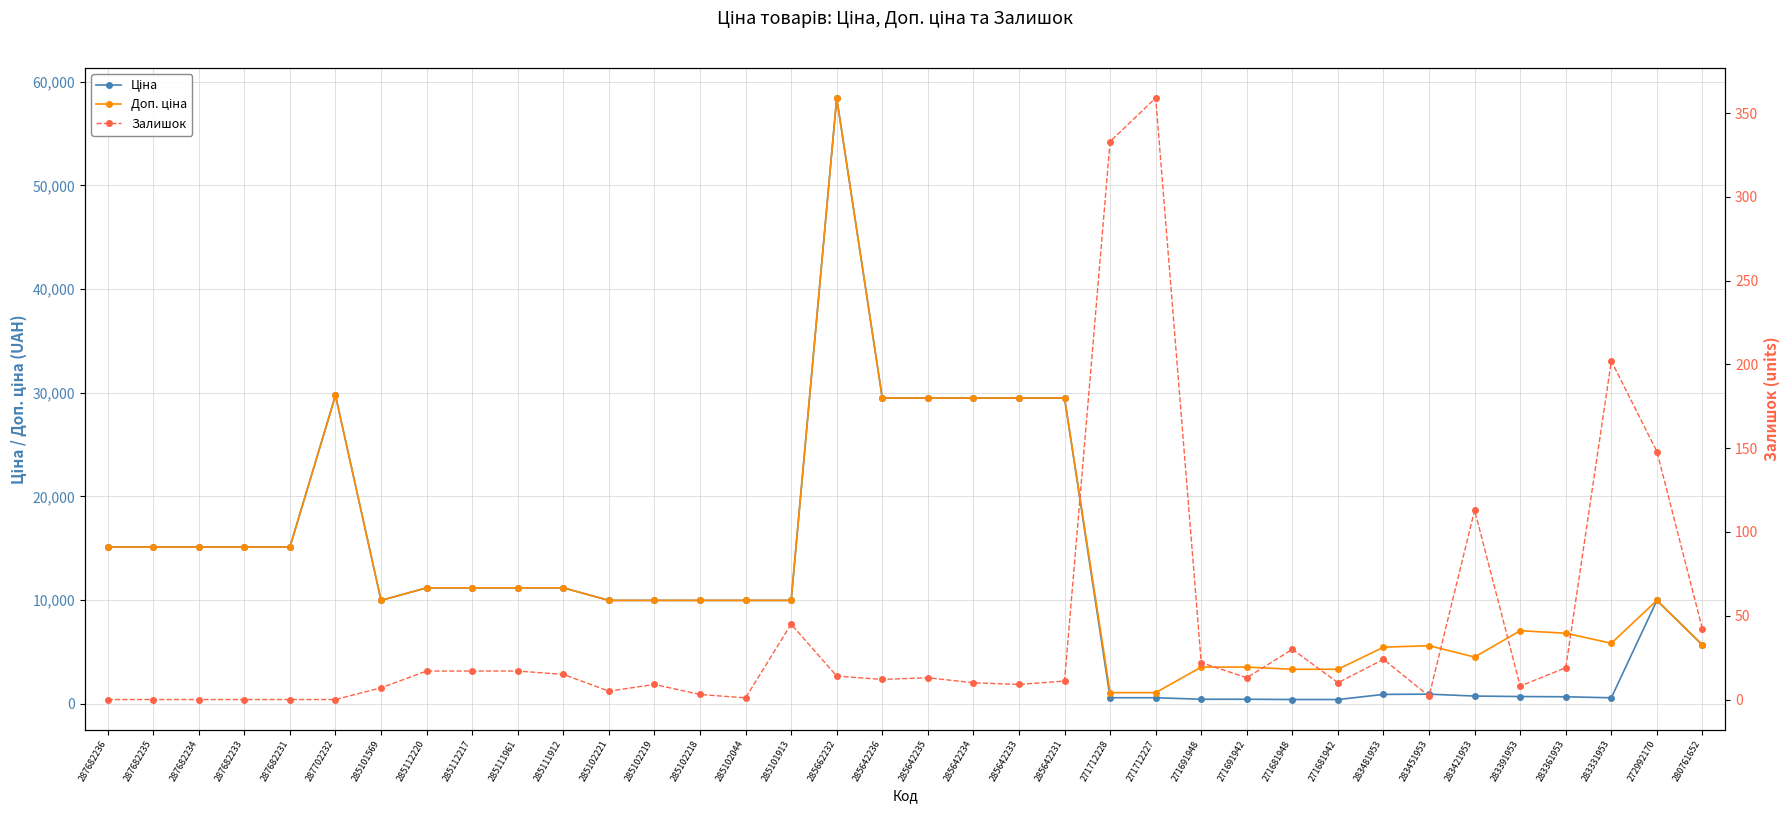

At which label does Доп. ціна first exceed 9974?

287682236